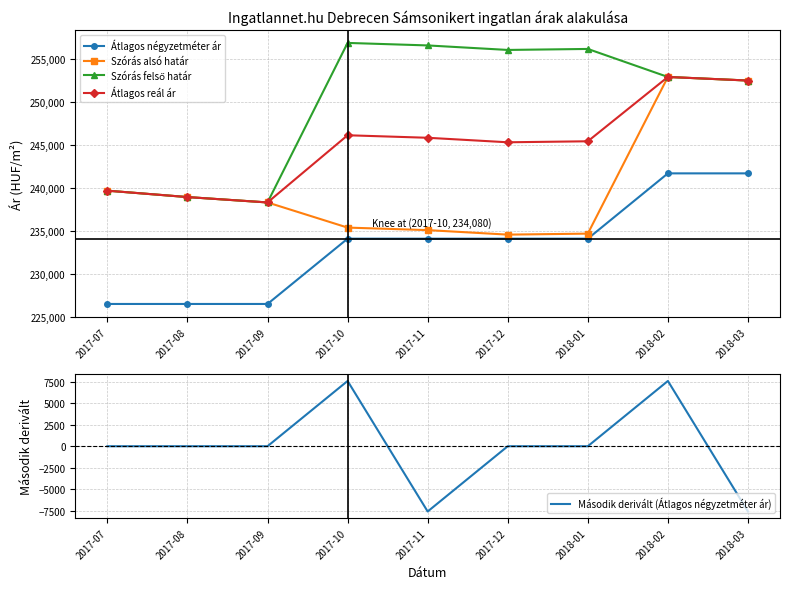

Is it true that Szórás alsó határ equals 238913 at 2017-08?

True